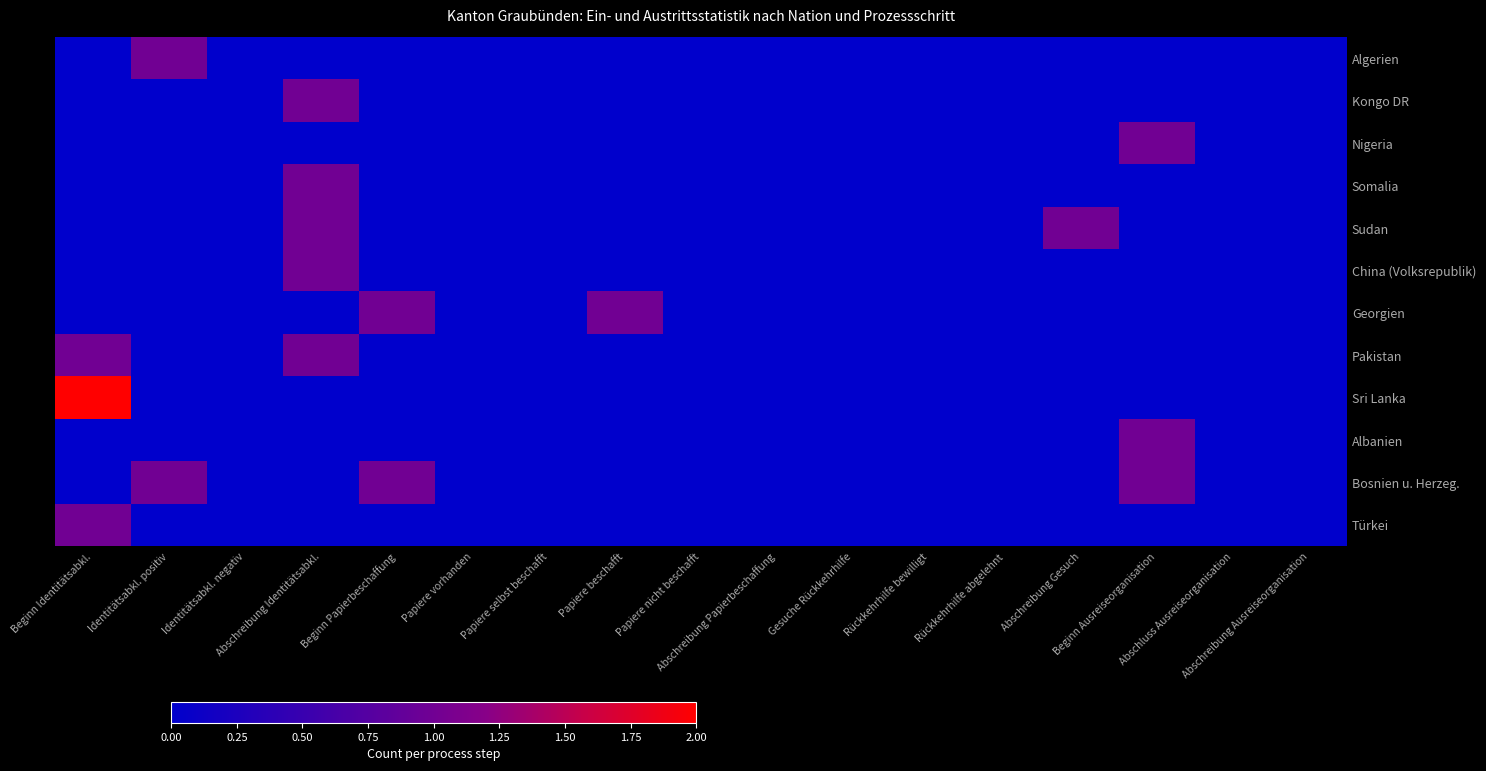

Reading right to left, what are all the values shown in this chart?

Algerien: Abschreibung Ausreiseorganisation=0	Abschluss Ausreiseorganisation=0	Beginn Ausreiseorganisation=0	Abschreibung Gesuch=0	Rückkehrhilfe abgelehnt=0	Rückkehrhilfe bewilligt=0	Gesuche Rückkehrhilfe=0	Abschreibung Papierbeschaffung=0	Papiere nicht beschafft=0	Papiere beschafft=0	Papiere selbst beschafft=0	Papiere vorhanden=0	Beginn Papierbeschaffung=0	Abschreibung Identitätsabkl.=0	Identitätsabkl. negativ=0	Identitätsabkl. positiv=1	Beginn Identitätsabkl.=0
Kongo DR: Abschreibung Ausreiseorganisation=0	Abschluss Ausreiseorganisation=0	Beginn Ausreiseorganisation=0	Abschreibung Gesuch=0	Rückkehrhilfe abgelehnt=0	Rückkehrhilfe bewilligt=0	Gesuche Rückkehrhilfe=0	Abschreibung Papierbeschaffung=0	Papiere nicht beschafft=0	Papiere beschafft=0	Papiere selbst beschafft=0	Papiere vorhanden=0	Beginn Papierbeschaffung=0	Abschreibung Identitätsabkl.=1	Identitätsabkl. negativ=0	Identitätsabkl. positiv=0	Beginn Identitätsabkl.=0
Nigeria: Abschreibung Ausreiseorganisation=0	Abschluss Ausreiseorganisation=0	Beginn Ausreiseorganisation=1	Abschreibung Gesuch=0	Rückkehrhilfe abgelehnt=0	Rückkehrhilfe bewilligt=0	Gesuche Rückkehrhilfe=0	Abschreibung Papierbeschaffung=0	Papiere nicht beschafft=0	Papiere beschafft=0	Papiere selbst beschafft=0	Papiere vorhanden=0	Beginn Papierbeschaffung=0	Abschreibung Identitätsabkl.=0	Identitätsabkl. negativ=0	Identitätsabkl. positiv=0	Beginn Identitätsabkl.=0
Somalia: Abschreibung Ausreiseorganisation=0	Abschluss Ausreiseorganisation=0	Beginn Ausreiseorganisation=0	Abschreibung Gesuch=0	Rückkehrhilfe abgelehnt=0	Rückkehrhilfe bewilligt=0	Gesuche Rückkehrhilfe=0	Abschreibung Papierbeschaffung=0	Papiere nicht beschafft=0	Papiere beschafft=0	Papiere selbst beschafft=0	Papiere vorhanden=0	Beginn Papierbeschaffung=0	Abschreibung Identitätsabkl.=1	Identitätsabkl. negativ=0	Identitätsabkl. positiv=0	Beginn Identitätsabkl.=0
Sudan: Abschreibung Ausreiseorganisation=0	Abschluss Ausreiseorganisation=0	Beginn Ausreiseorganisation=0	Abschreibung Gesuch=1	Rückkehrhilfe abgelehnt=0	Rückkehrhilfe bewilligt=0	Gesuche Rückkehrhilfe=0	Abschreibung Papierbeschaffung=0	Papiere nicht beschafft=0	Papiere beschafft=0	Papiere selbst beschafft=0	Papiere vorhanden=0	Beginn Papierbeschaffung=0	Abschreibung Identitätsabkl.=1	Identitätsabkl. negativ=0	Identitätsabkl. positiv=0	Beginn Identitätsabkl.=0
China (Volksrepublik): Abschreibung Ausreiseorganisation=0	Abschluss Ausreiseorganisation=0	Beginn Ausreiseorganisation=0	Abschreibung Gesuch=0	Rückkehrhilfe abgelehnt=0	Rückkehrhilfe bewilligt=0	Gesuche Rückkehrhilfe=0	Abschreibung Papierbeschaffung=0	Papiere nicht beschafft=0	Papiere beschafft=0	Papiere selbst beschafft=0	Papiere vorhanden=0	Beginn Papierbeschaffung=0	Abschreibung Identitätsabkl.=1	Identitätsabkl. negativ=0	Identitätsabkl. positiv=0	Beginn Identitätsabkl.=0
Georgien: Abschreibung Ausreiseorganisation=0	Abschluss Ausreiseorganisation=0	Beginn Ausreiseorganisation=0	Abschreibung Gesuch=0	Rückkehrhilfe abgelehnt=0	Rückkehrhilfe bewilligt=0	Gesuche Rückkehrhilfe=0	Abschreibung Papierbeschaffung=0	Papiere nicht beschafft=0	Papiere beschafft=1	Papiere selbst beschafft=0	Papiere vorhanden=0	Beginn Papierbeschaffung=1	Abschreibung Identitätsabkl.=0	Identitätsabkl. negativ=0	Identitätsabkl. positiv=0	Beginn Identitätsabkl.=0
Pakistan: Abschreibung Ausreiseorganisation=0	Abschluss Ausreiseorganisation=0	Beginn Ausreiseorganisation=0	Abschreibung Gesuch=0	Rückkehrhilfe abgelehnt=0	Rückkehrhilfe bewilligt=0	Gesuche Rückkehrhilfe=0	Abschreibung Papierbeschaffung=0	Papiere nicht beschafft=0	Papiere beschafft=0	Papiere selbst beschafft=0	Papiere vorhanden=0	Beginn Papierbeschaffung=0	Abschreibung Identitätsabkl.=1	Identitätsabkl. negativ=0	Identitätsabkl. positiv=0	Beginn Identitätsabkl.=1
Sri Lanka: Abschreibung Ausreiseorganisation=0	Abschluss Ausreiseorganisation=0	Beginn Ausreiseorganisation=0	Abschreibung Gesuch=0	Rückkehrhilfe abgelehnt=0	Rückkehrhilfe bewilligt=0	Gesuche Rückkehrhilfe=0	Abschreibung Papierbeschaffung=0	Papiere nicht beschafft=0	Papiere beschafft=0	Papiere selbst beschafft=0	Papiere vorhanden=0	Beginn Papierbeschaffung=0	Abschreibung Identitätsabkl.=0	Identitätsabkl. negativ=0	Identitätsabkl. positiv=0	Beginn Identitätsabkl.=2
Albanien: Abschreibung Ausreiseorganisation=0	Abschluss Ausreiseorganisation=0	Beginn Ausreiseorganisation=1	Abschreibung Gesuch=0	Rückkehrhilfe abgelehnt=0	Rückkehrhilfe bewilligt=0	Gesuche Rückkehrhilfe=0	Abschreibung Papierbeschaffung=0	Papiere nicht beschafft=0	Papiere beschafft=0	Papiere selbst beschafft=0	Papiere vorhanden=0	Beginn Papierbeschaffung=0	Abschreibung Identitätsabkl.=0	Identitätsabkl. negativ=0	Identitätsabkl. positiv=0	Beginn Identitätsabkl.=0
Bosnien u. Herzeg.: Abschreibung Ausreiseorganisation=0	Abschluss Ausreiseorganisation=0	Beginn Ausreiseorganisation=1	Abschreibung Gesuch=0	Rückkehrhilfe abgelehnt=0	Rückkehrhilfe bewilligt=0	Gesuche Rückkehrhilfe=0	Abschreibung Papierbeschaffung=0	Papiere nicht beschafft=0	Papiere beschafft=0	Papiere selbst beschafft=0	Papiere vorhanden=0	Beginn Papierbeschaffung=1	Abschreibung Identitätsabkl.=0	Identitätsabkl. negativ=0	Identitätsabkl. positiv=1	Beginn Identitätsabkl.=0
Türkei: Abschreibung Ausreiseorganisation=0	Abschluss Ausreiseorganisation=0	Beginn Ausreiseorganisation=0	Abschreibung Gesuch=0	Rückkehrhilfe abgelehnt=0	Rückkehrhilfe bewilligt=0	Gesuche Rückkehrhilfe=0	Abschreibung Papierbeschaffung=0	Papiere nicht beschafft=0	Papiere beschafft=0	Papiere selbst beschafft=0	Papiere vorhanden=0	Beginn Papierbeschaffung=0	Abschreibung Identitätsabkl.=0	Identitätsabkl. negativ=0	Identitätsabkl. positiv=0	Beginn Identitätsabkl.=1